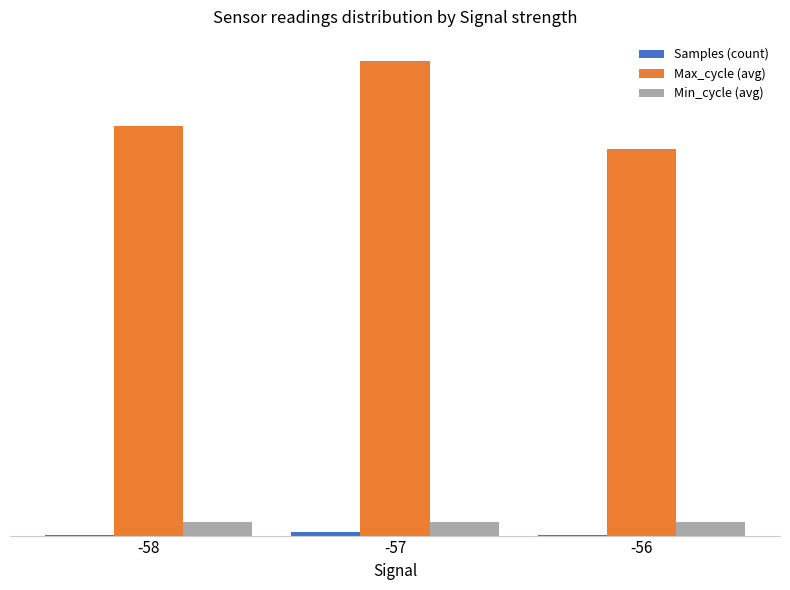

Which series changed the most between -58 and -57?

Max_cycle (avg)